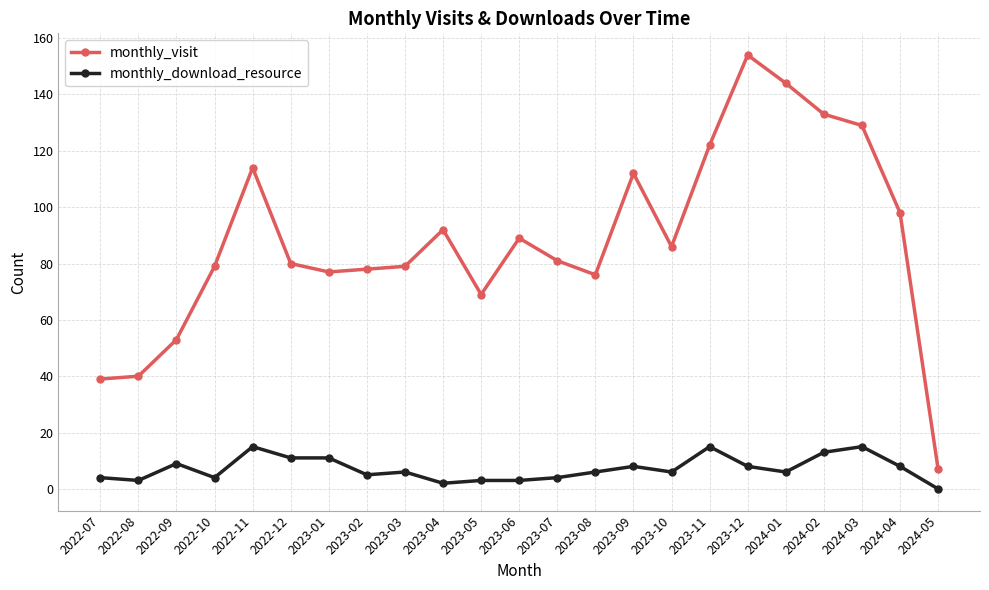

How many distinct data groups are displayed?

2